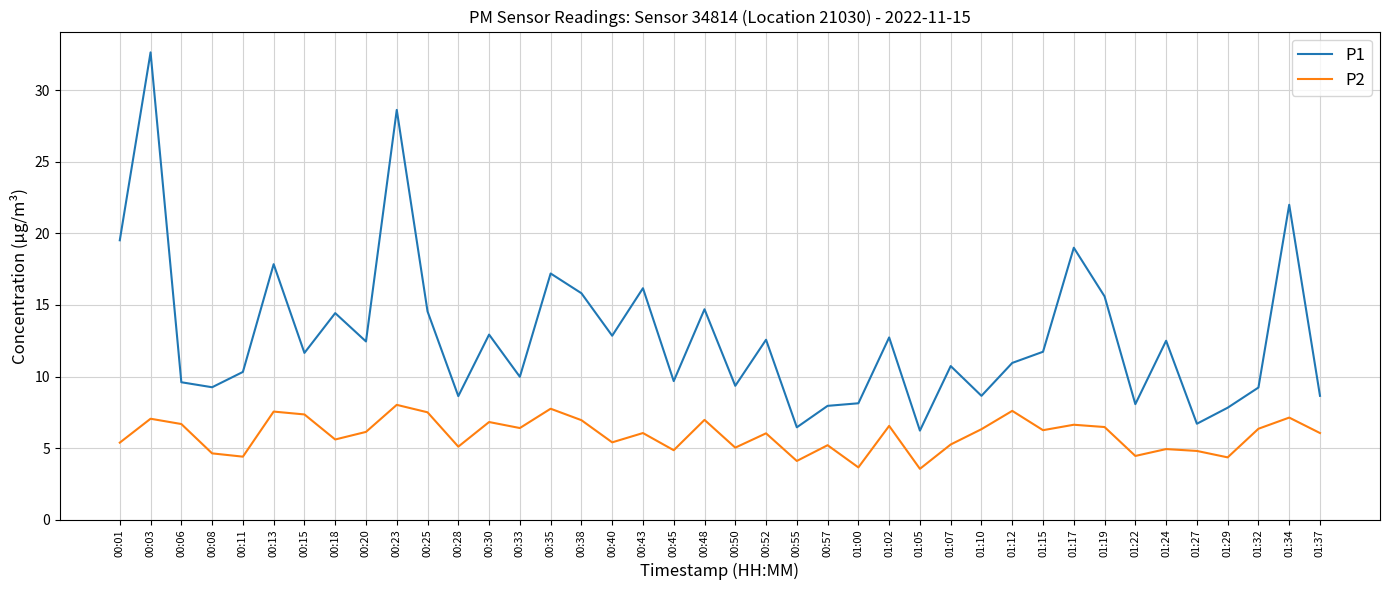

What is the average value of the P2 series?

5.9